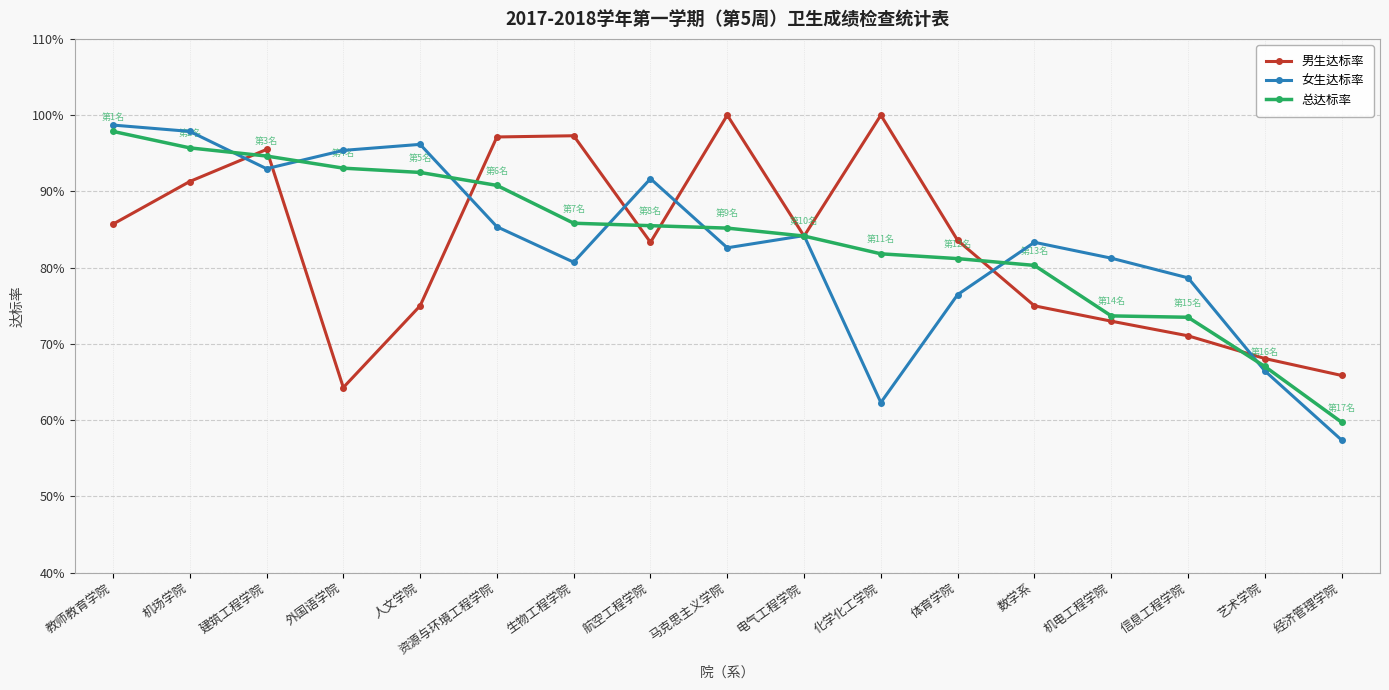

Is the value of 男生达标率 at 化学化工学院 greater than the value of 女生达标率 at 生物工程学院?

Yes